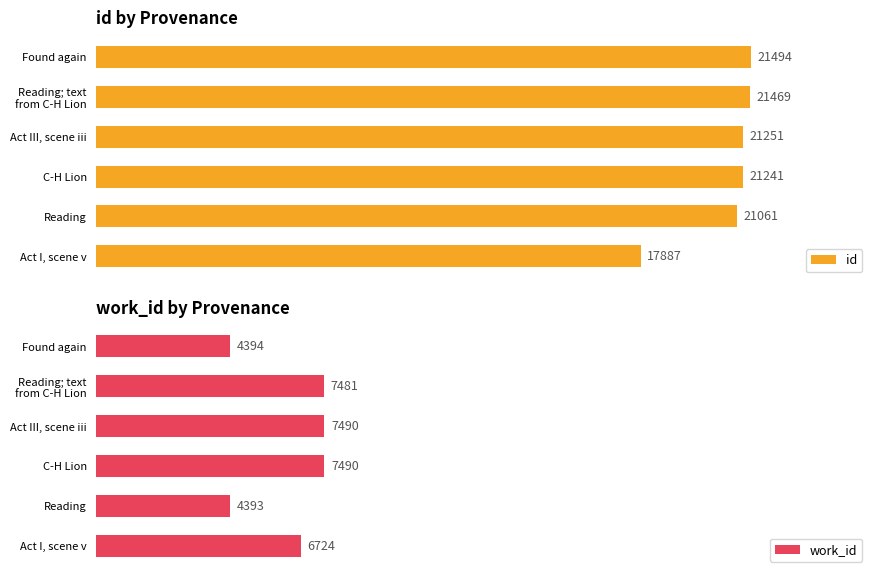

Which series has the largest total across all categories?

id